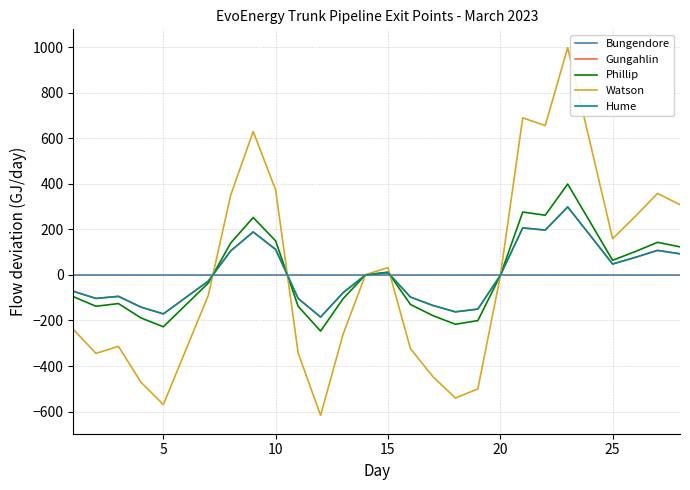

Does the chart display data point markers on the line(s)?

No